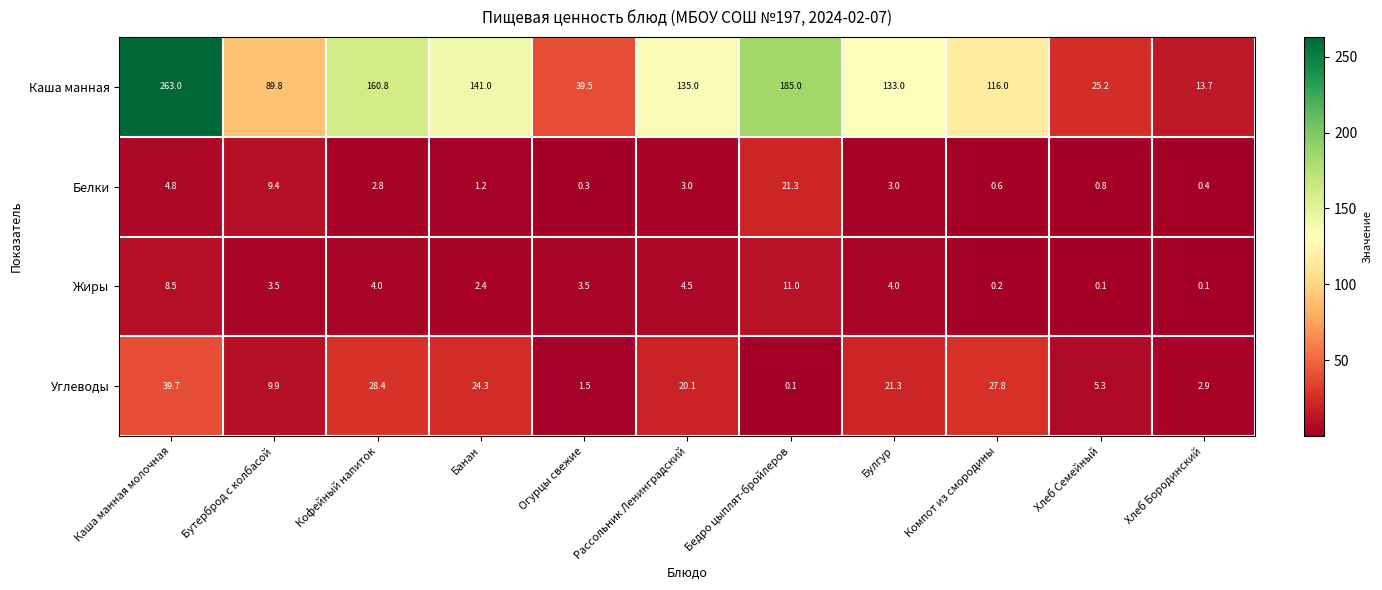

Is it true that Белки equals 4.8 at Рассольник Ленинградский?

False